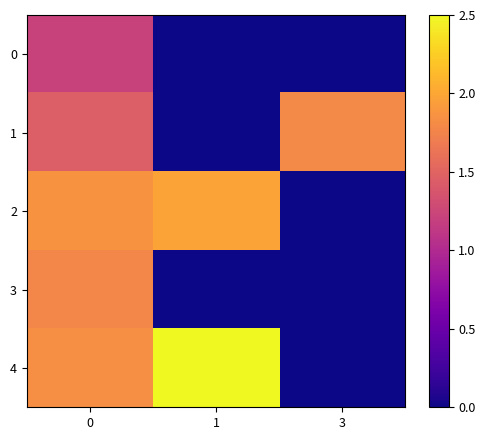

At 1, list the series in order from largest to smallest.

row_4, row_2, row_0, row_1, row_3